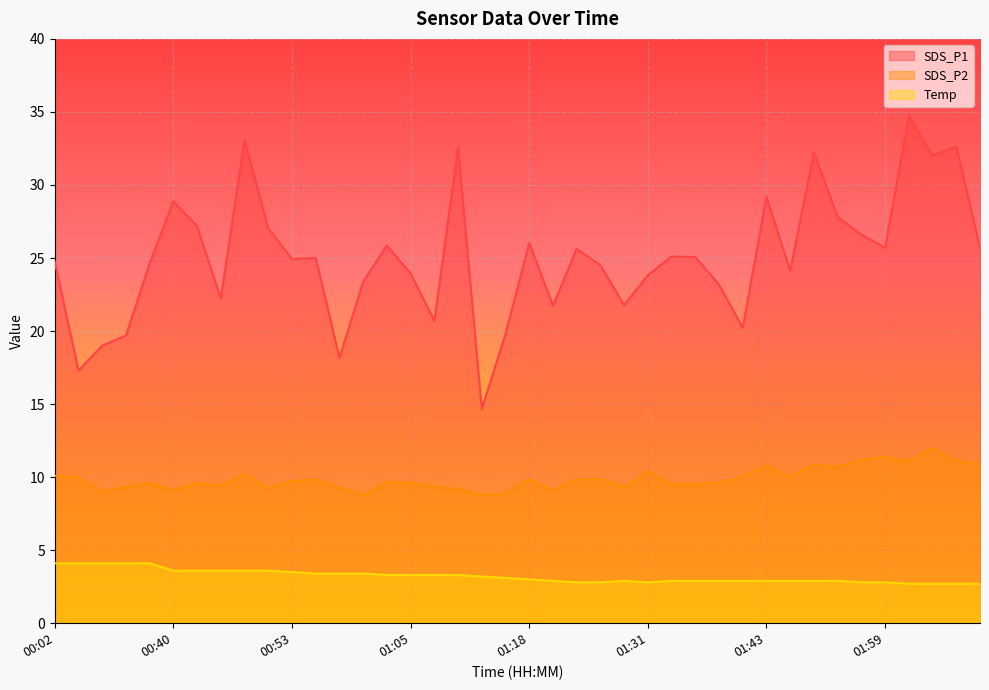

True or false: SDS_P1 and Temp cross at least once.

False